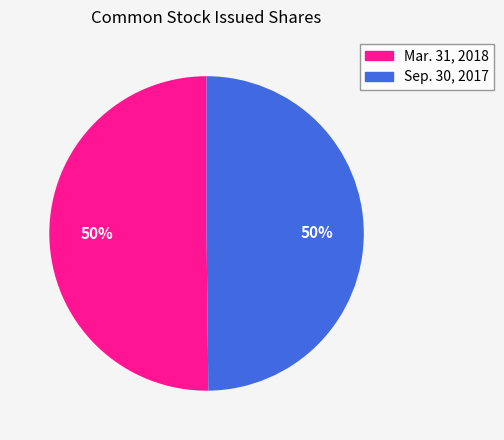

To the nearest percent, what is the average slice percentage?

50%